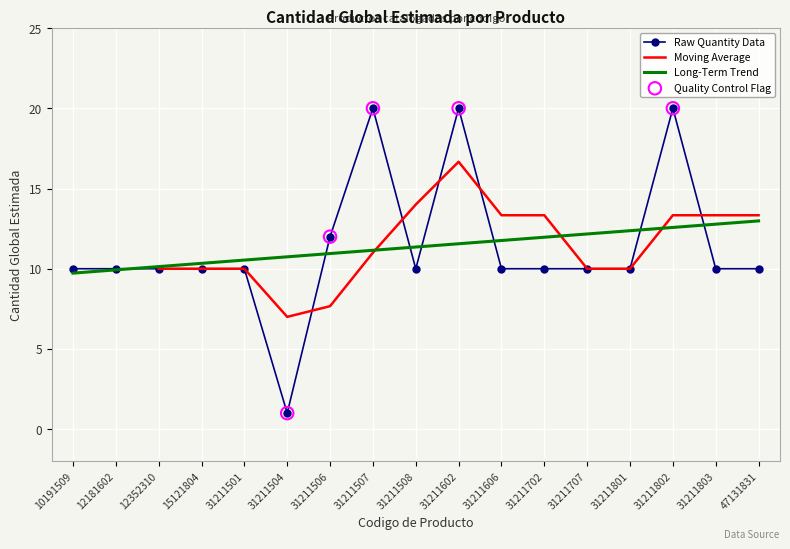

What is the change in value from 12352310 to 31211504?

-9